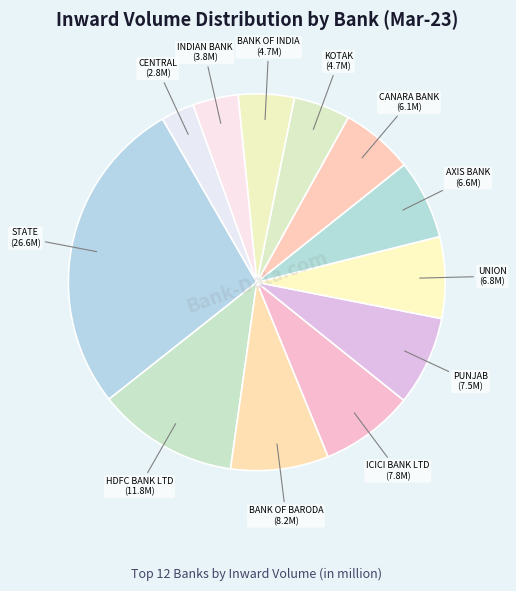

Count the number of slices in the pie.

12